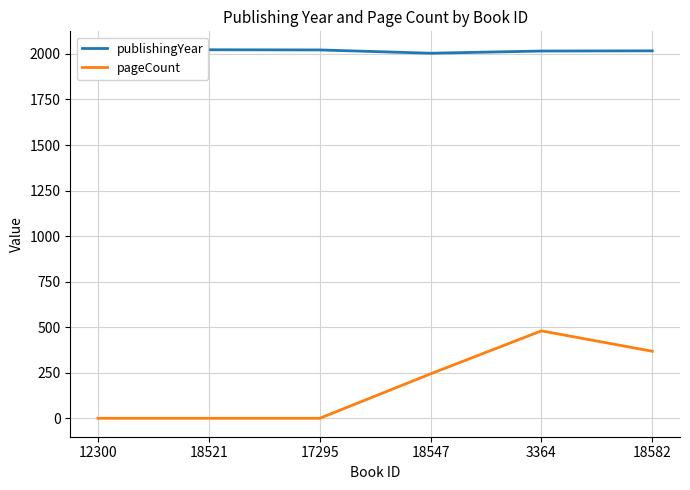

True or false: publishingYear and pageCount intersect in this chart.

False